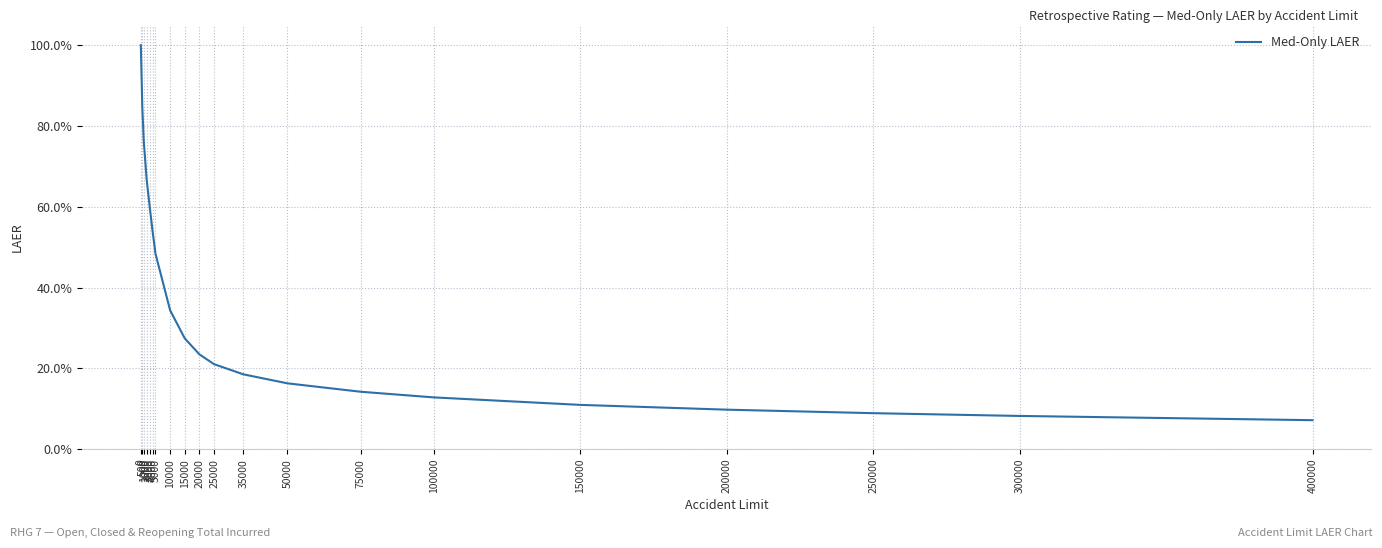

What is the maximum value shown in the chart?

1.0